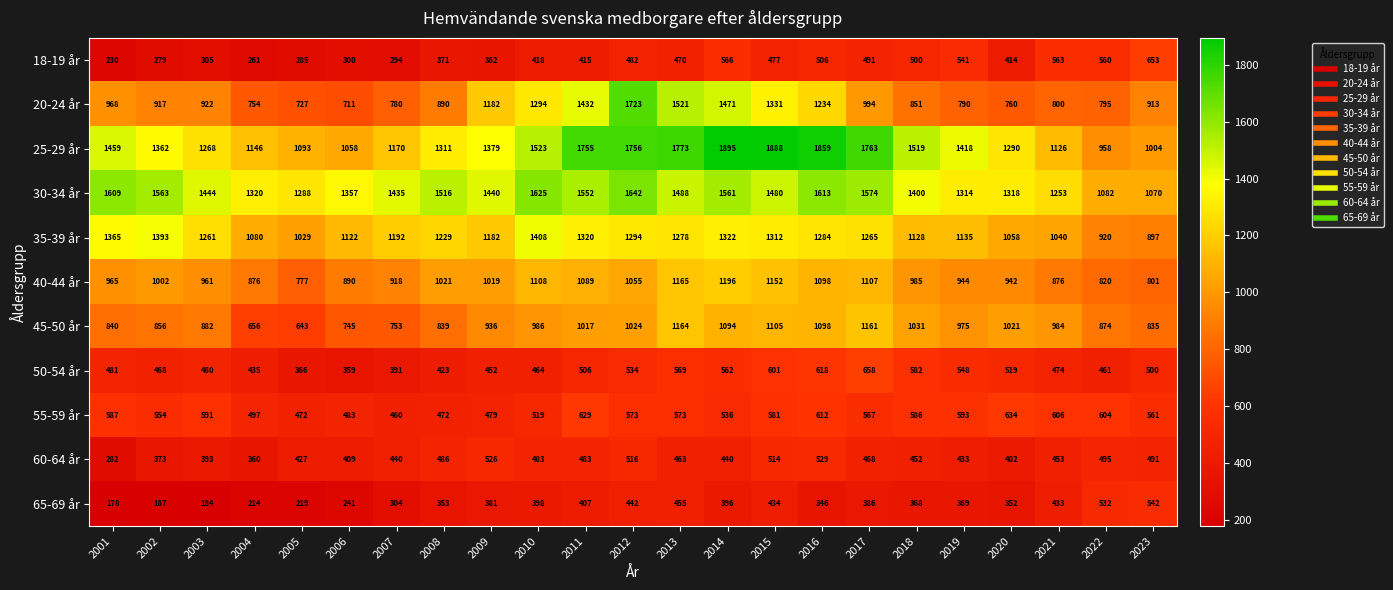

Which series has the largest total across all categories?

30-34 år